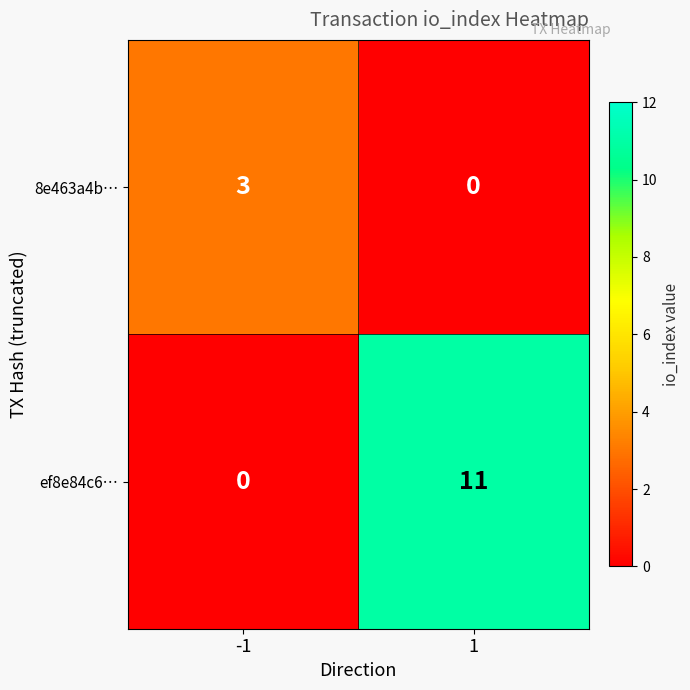

What is the difference between the highest and lowest values at 1?

11